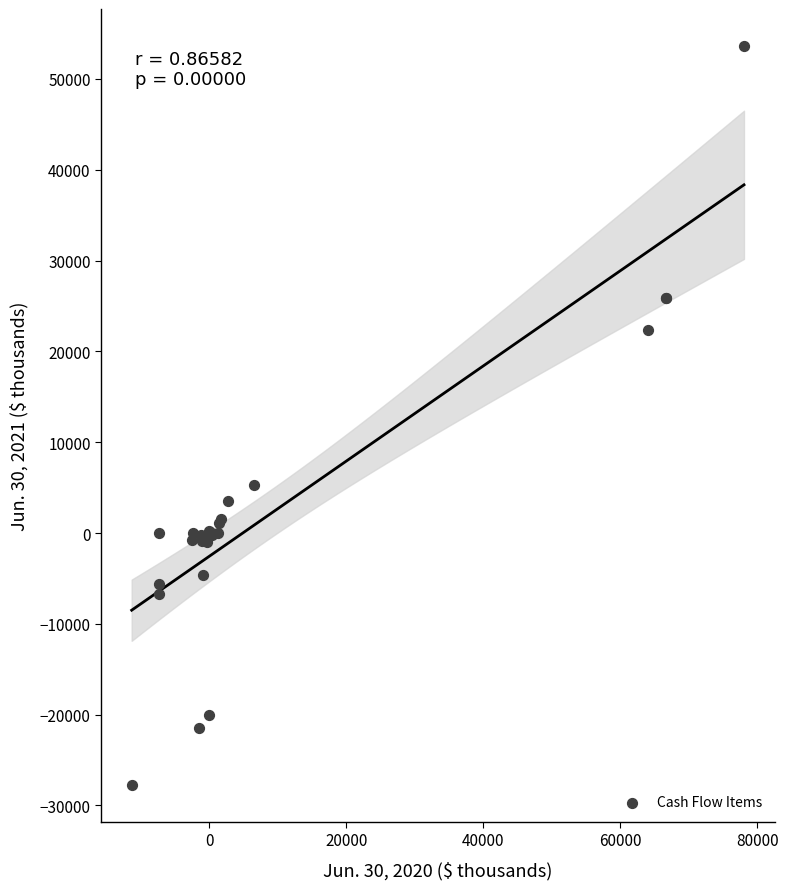

What Y value in the scatter plot is closest to 12944?

5327